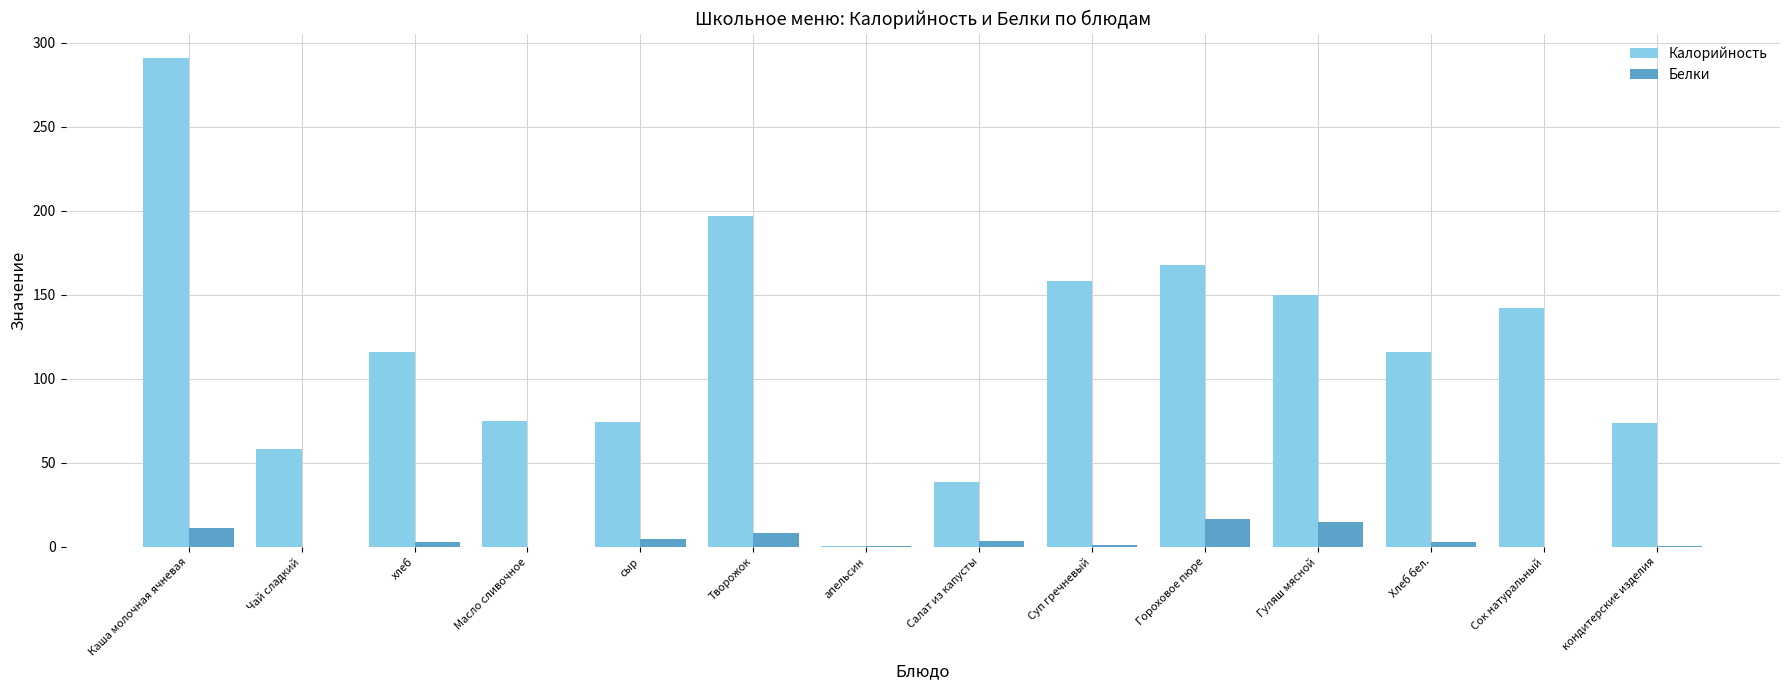

What value does the Белки series have at Хлеб бел.?

3.2